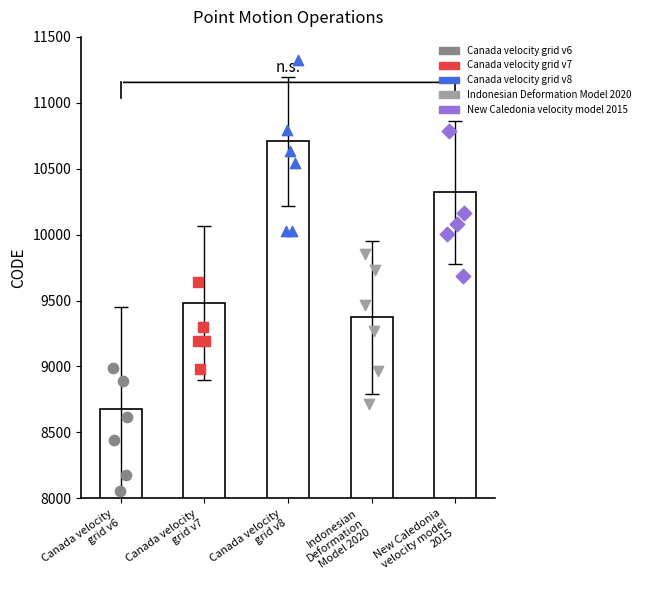

Which has a higher value, New Caledonia
velocity model
2015 or Canada velocity
grid v7?

New Caledonia
velocity model
2015